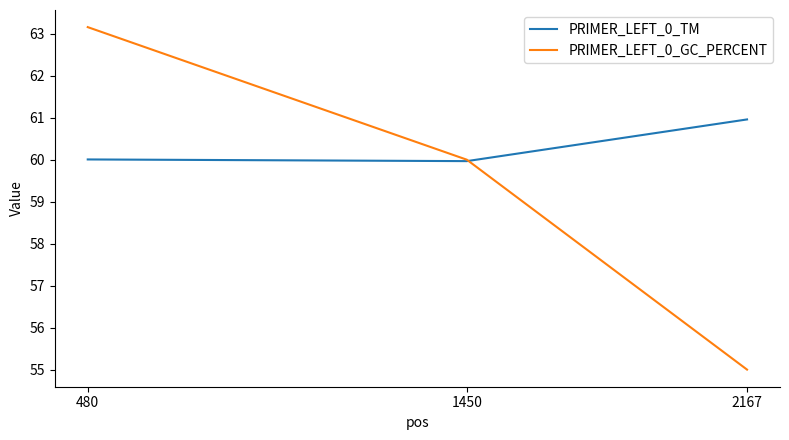

What is the sum of all PRIMER_LEFT_0_TM values?

180.9